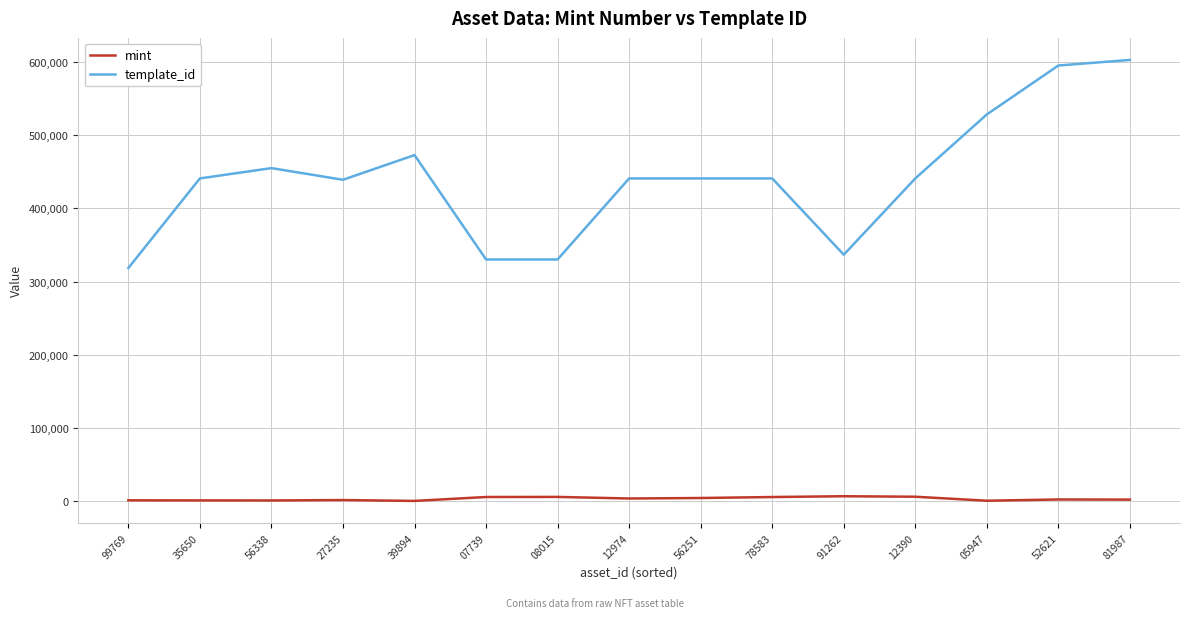

Which series has the largest total across all categories?

template_id